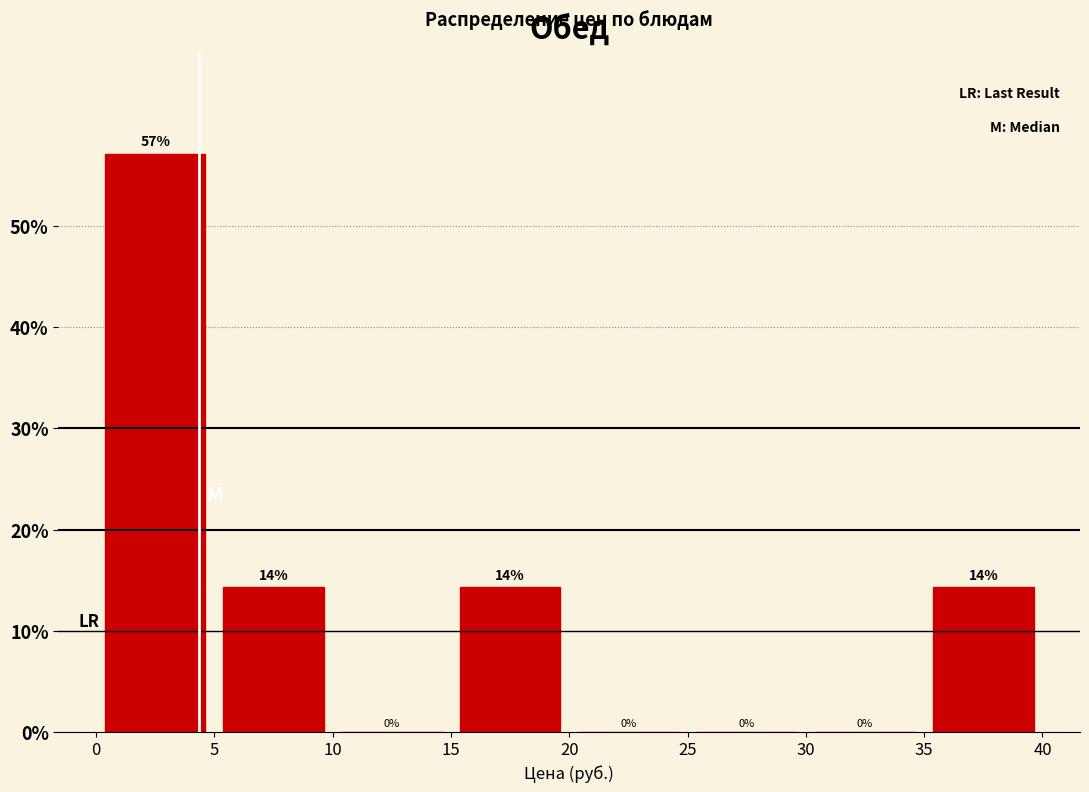

Which range on the x-axis has the tallest bar?

0 to 5